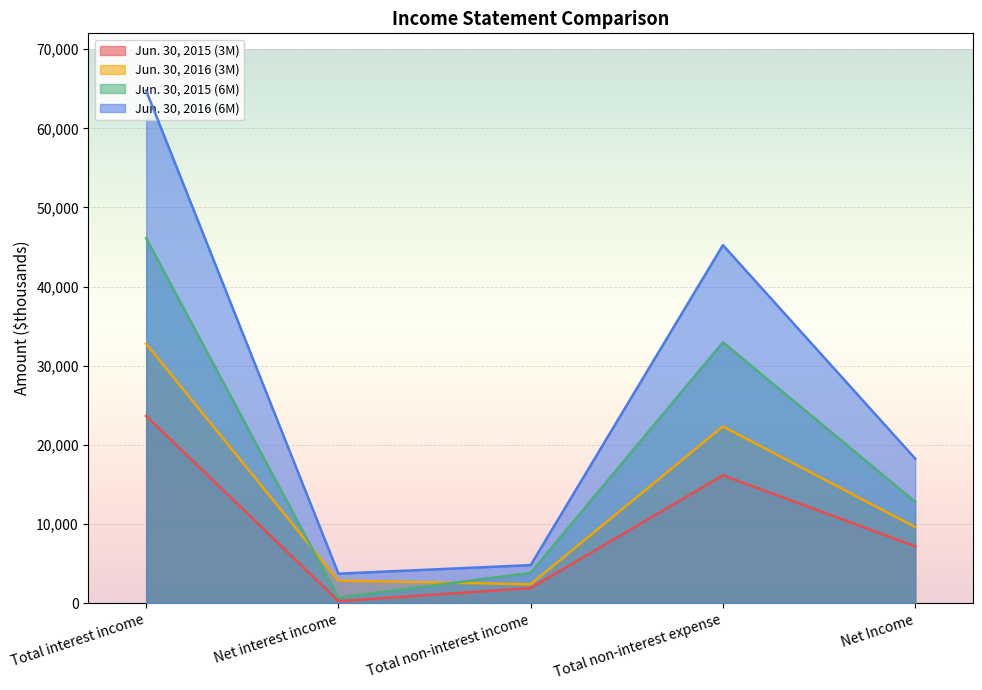

Which series has the largest total across all categories?

Jun. 30, 2016 (6M)